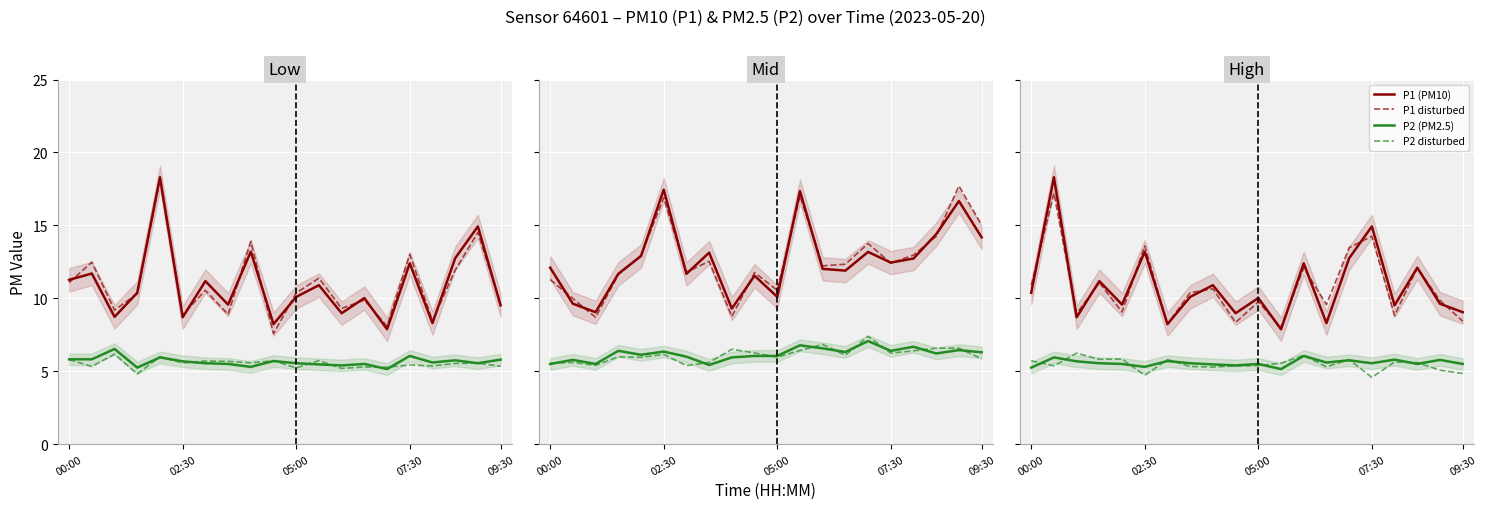

How many data points in P2 disturbed are above 5?

17